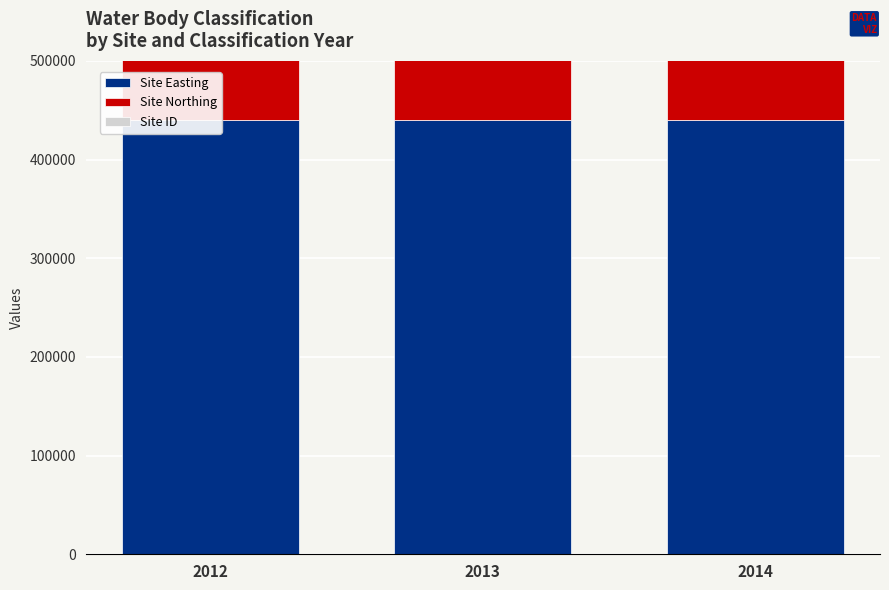

Reading left to right, extract all data points from this chart.

Site Easting: 2012=440019	2013=440019	2014=440019
Site Northing: 2012=374895	2013=374895	2014=374895
Site ID: 2012=1283	2013=1283	2014=1283